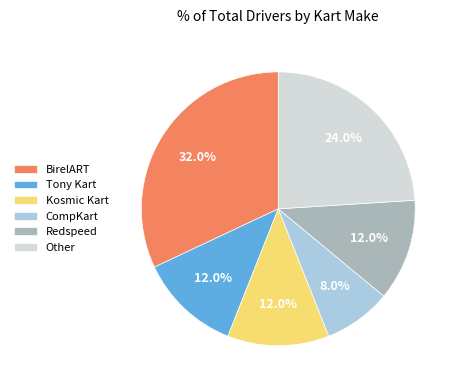

Does CompKart account for over 50% of the chart?

No